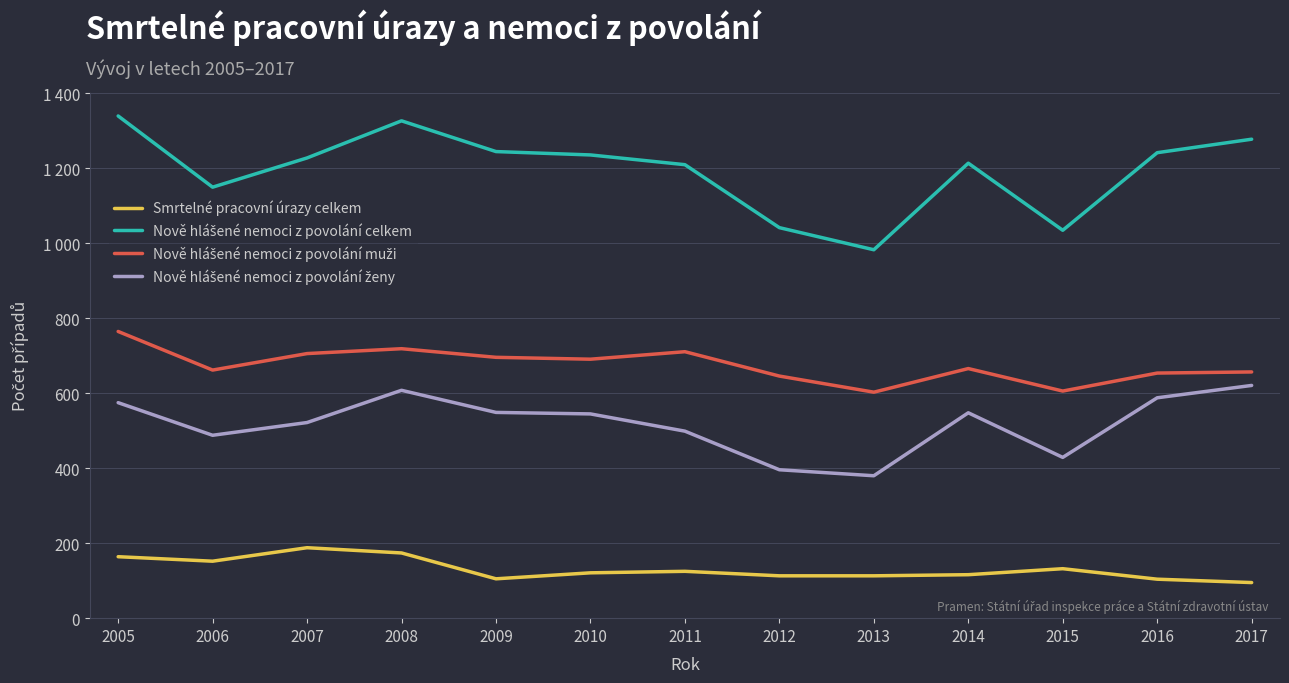

What is the value of the Nově hlášené nemoci z povolání muži point at the 9th from the left?

603